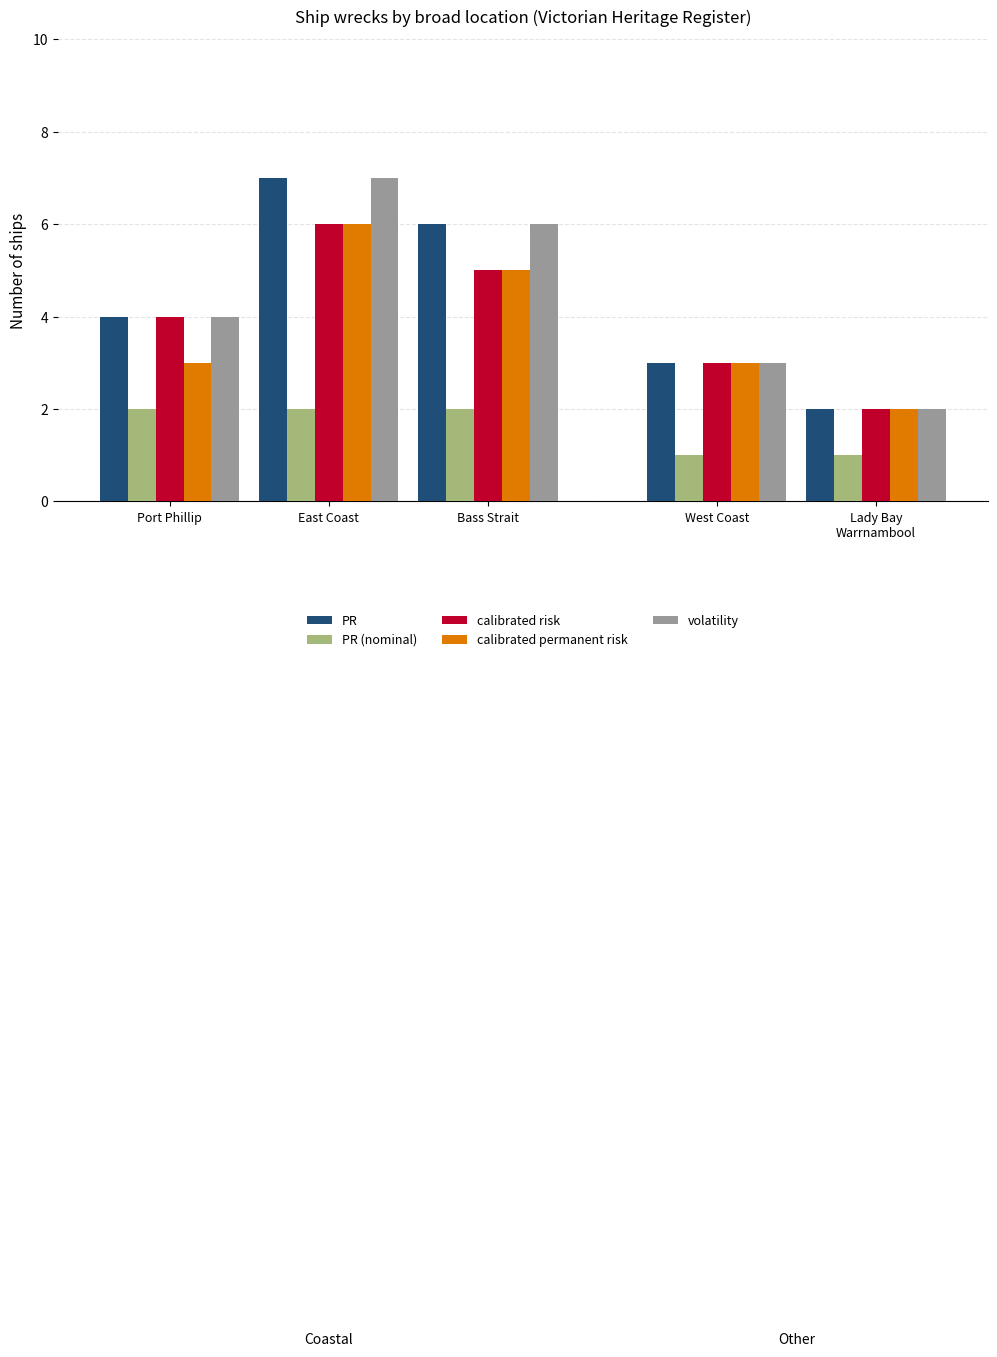

What are all the series names shown in the legend?

PR, PR (nominal), calibrated risk, calibrated permanent risk, volatility